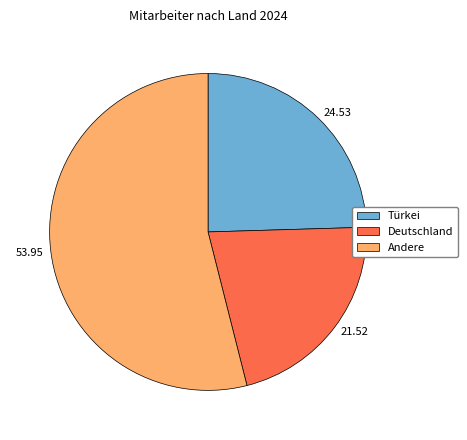

Which category has the biggest portion of the pie?

Andere